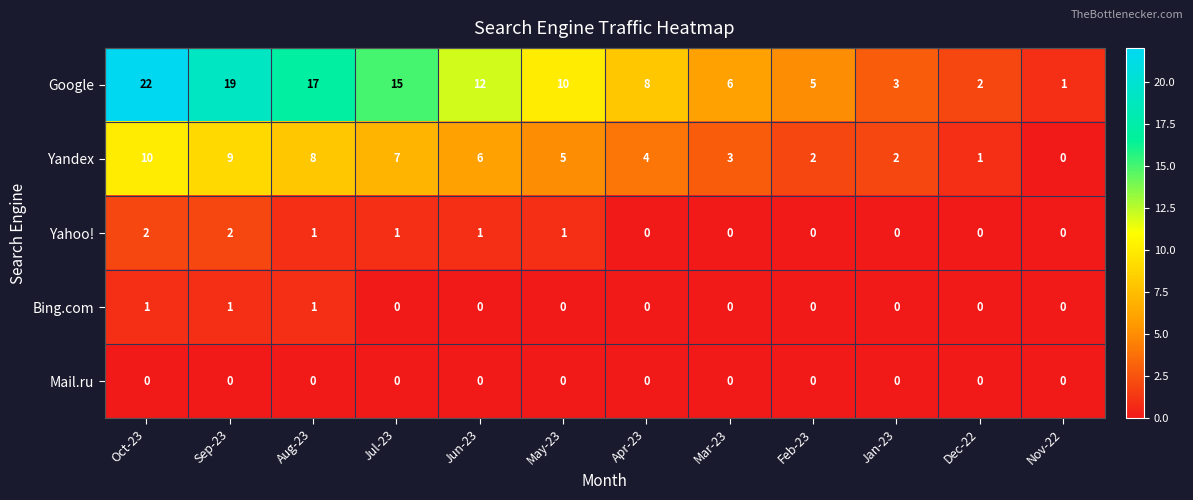

What is the greatest value displayed?

22